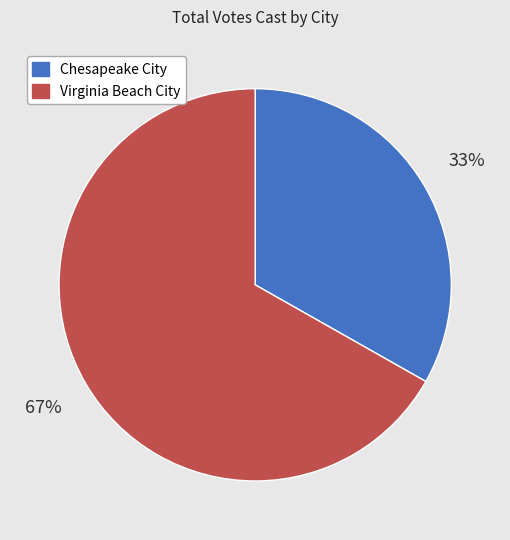

To the nearest percent, what portion does Chesapeake City represent?

33%